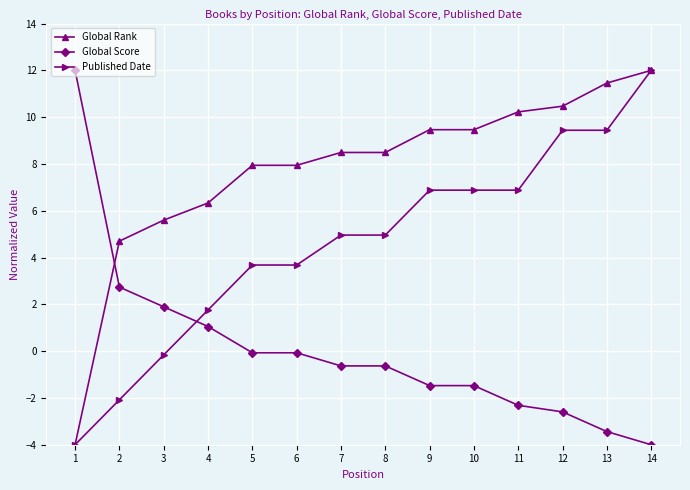

What is the total value across all series at 2?

5.4